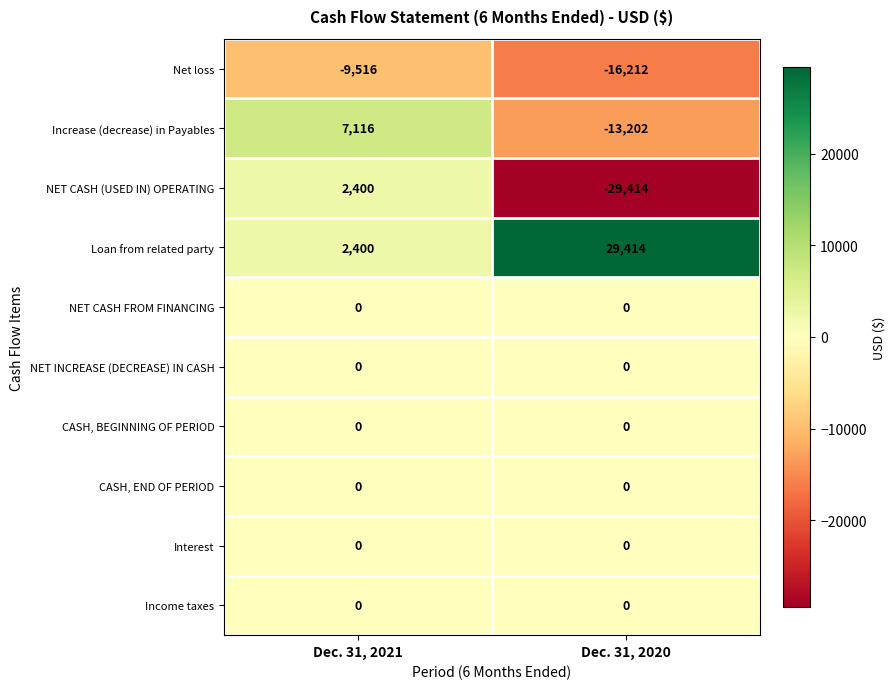

How many negative values does the Increase (decrease) in Payables series have?

1